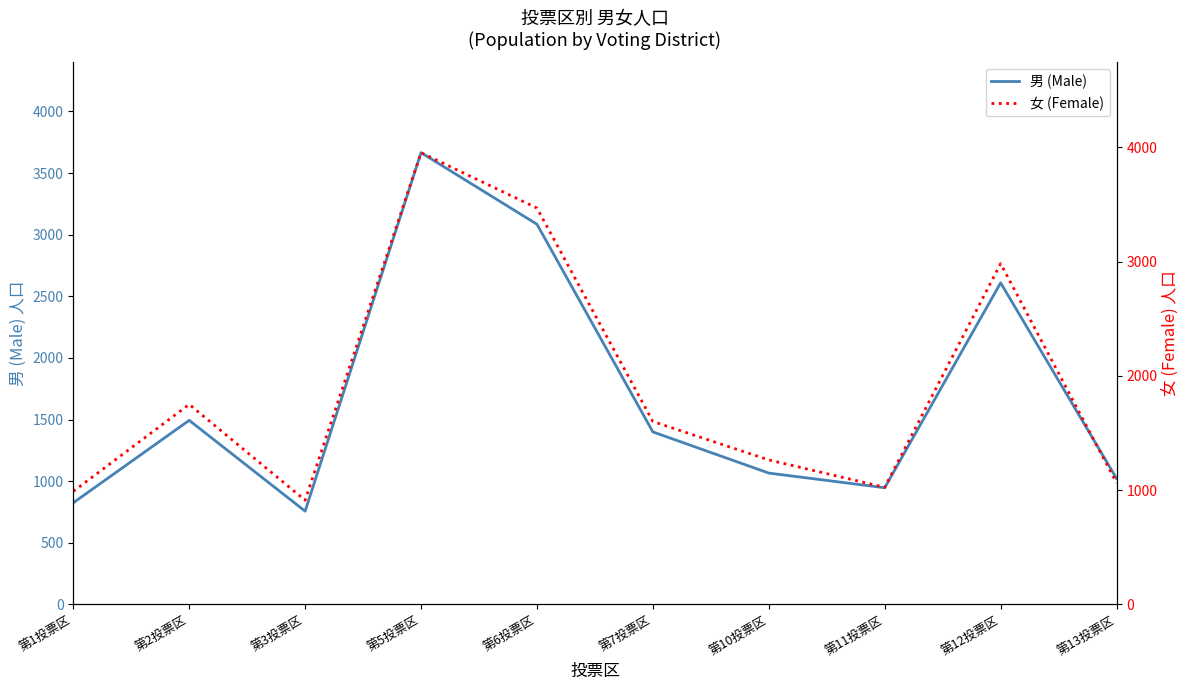

What is the average value of the 男 (Male) series?

1687